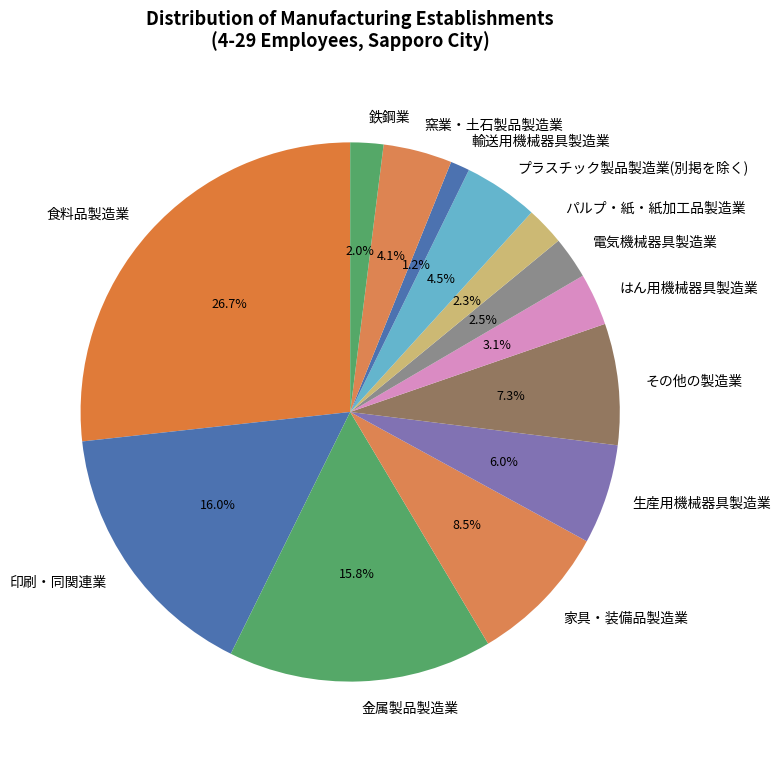

How many slices are in this pie chart?

13